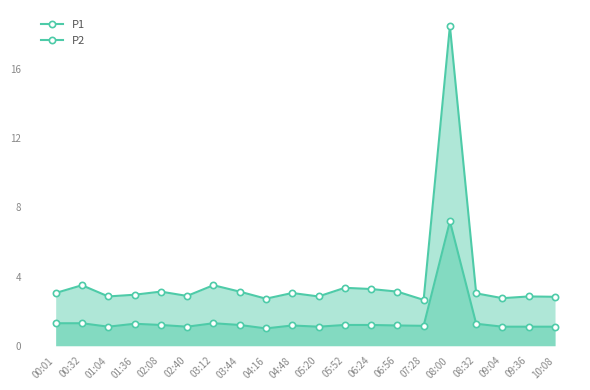

Which series has the largest range (max minus min)?

P1